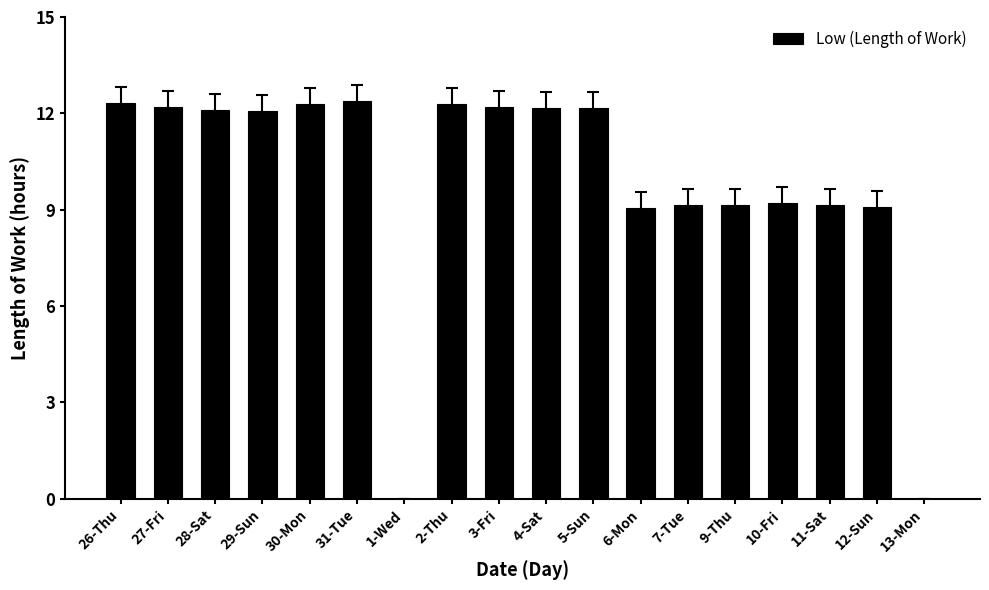

What is the sum of the values at 29-Sun and 26-Thu?

24.4